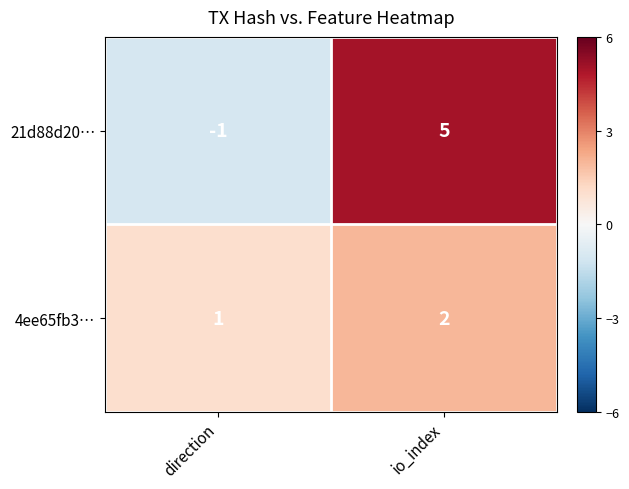

True or false: 21d88d20… has a value of 0 at direction.

False